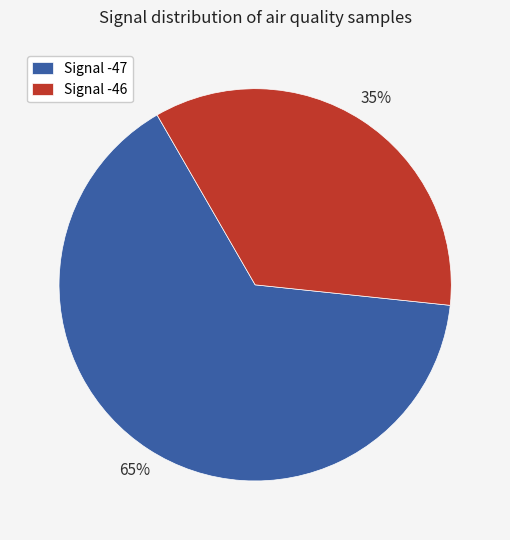

Which slice is the largest?

Signal -47